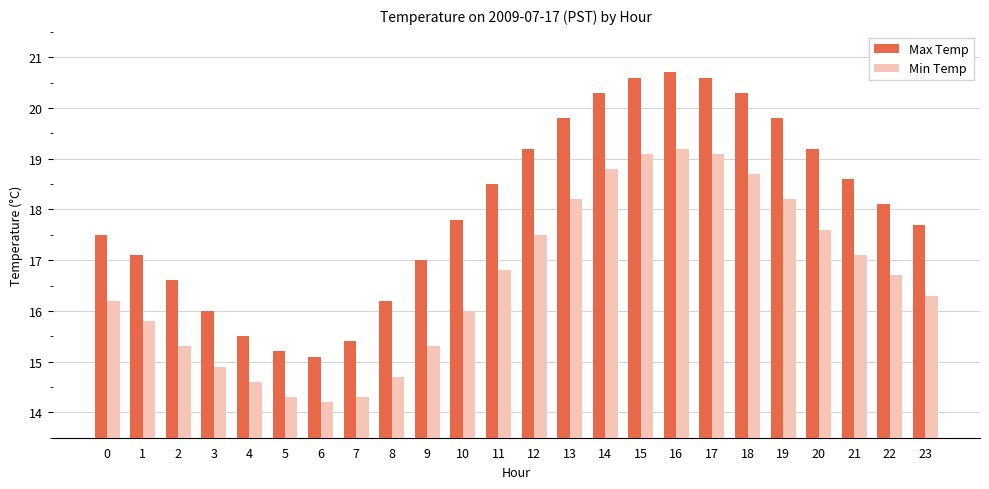

What is the average value of the Max Temp series?

18.0